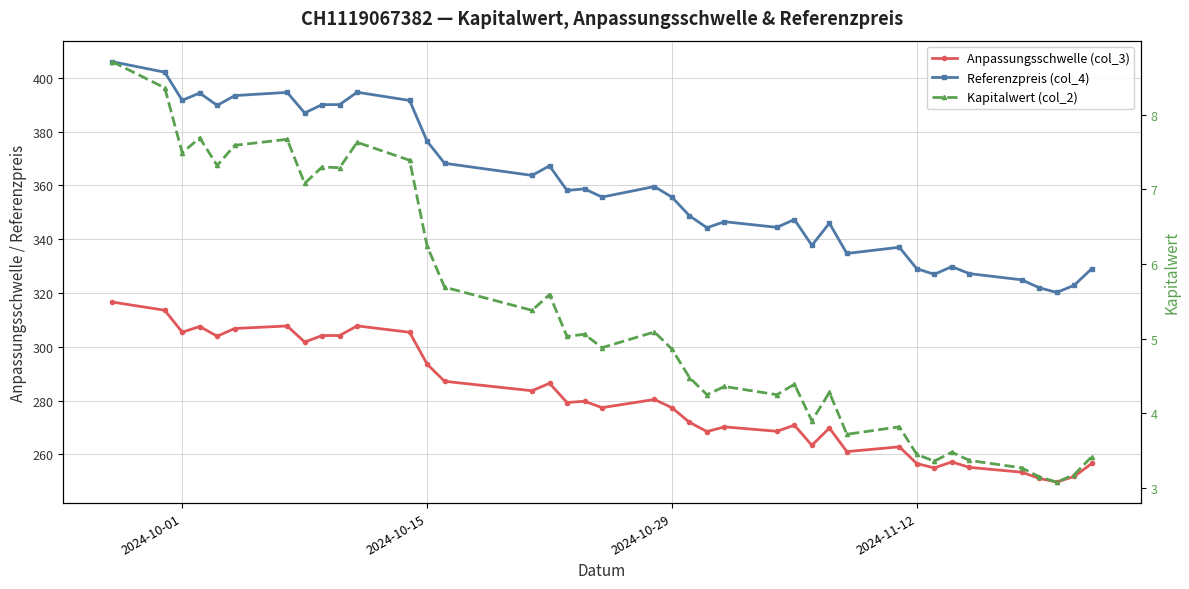

True or false: Referenzpreis (col_4) and Anpassungsschwelle (col_3) cross at least once.

False